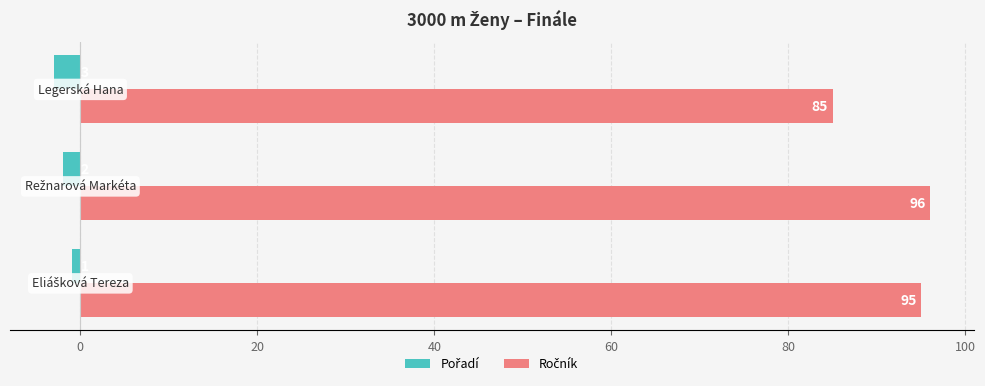

What is the maximum value shown in the chart?

96